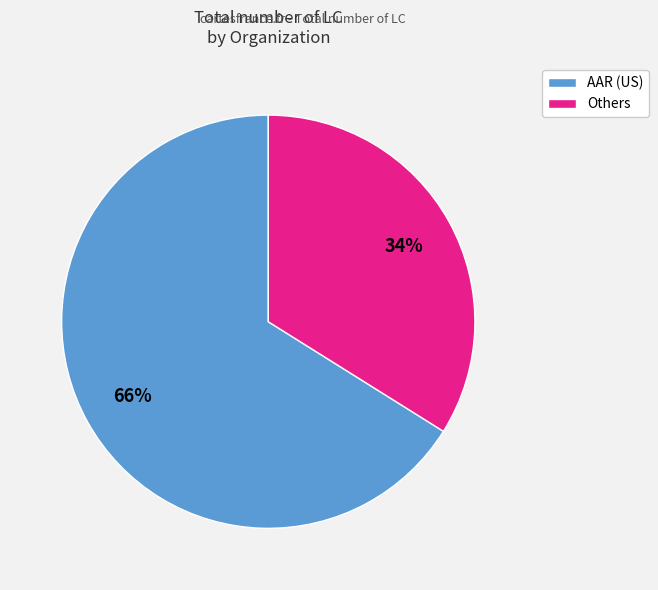

To the nearest percent, what is the difference between the largest and smallest slice percentages?

32%